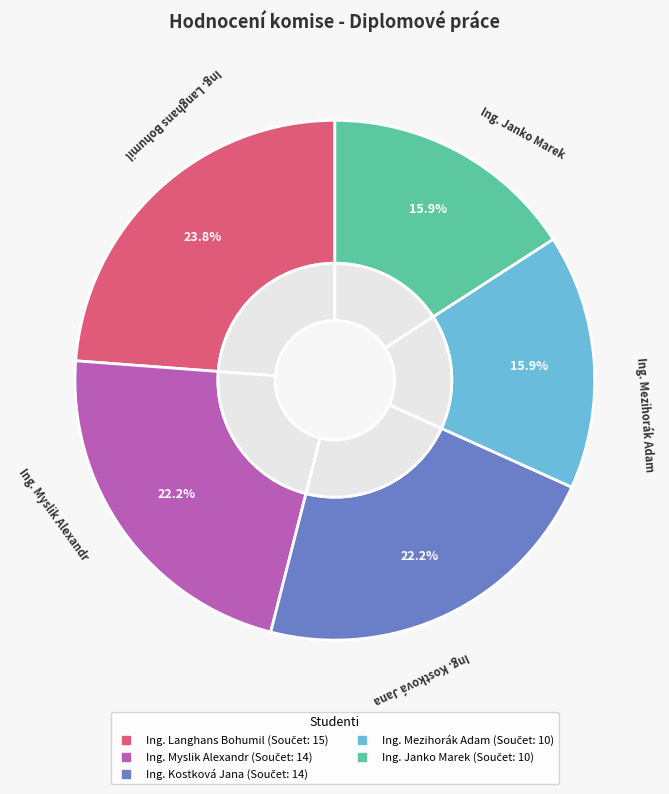

Count the number of slices in the pie.

5